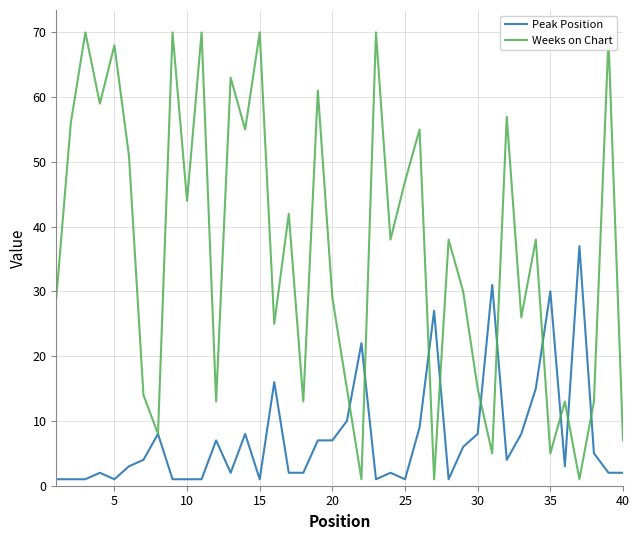

Which series has the largest total across all categories?

Weeks on Chart